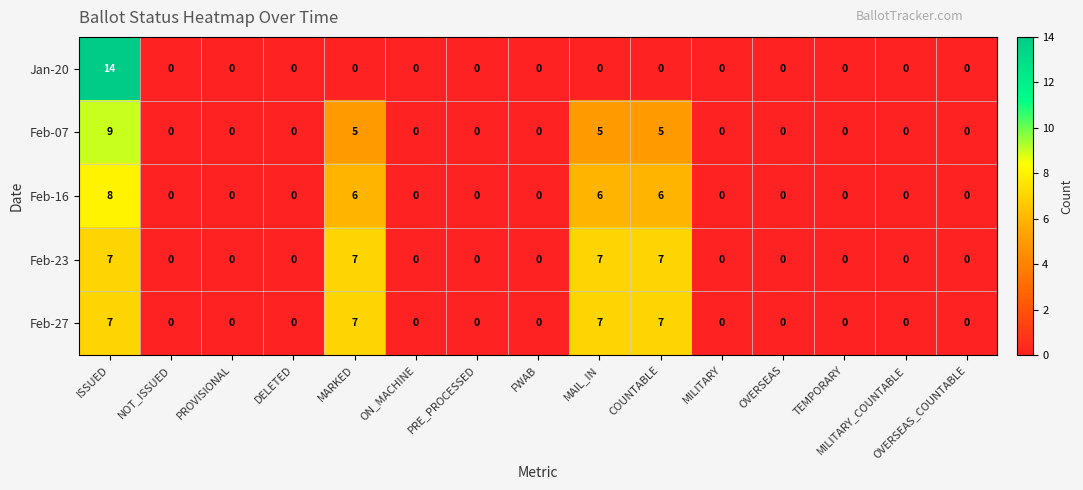

What is the greatest value displayed?

14